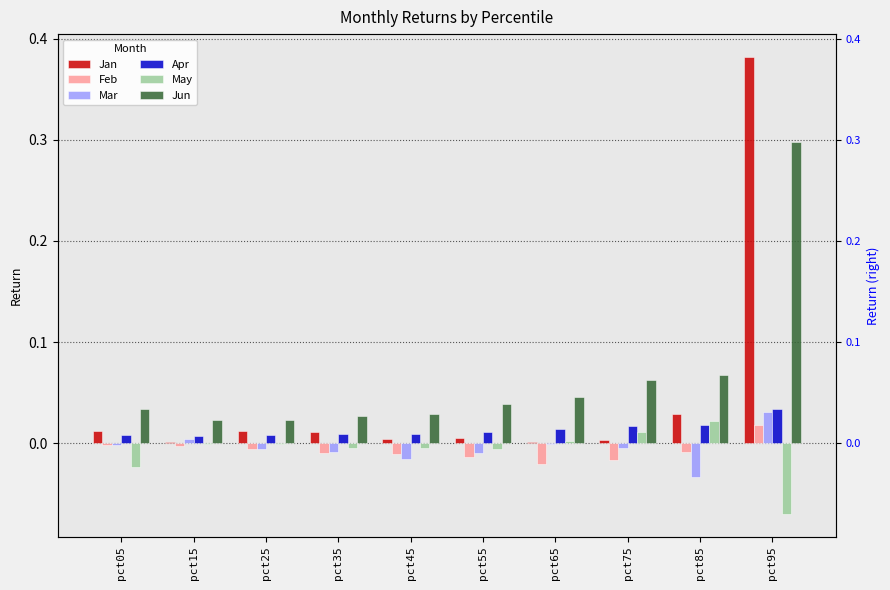

Between pct65 and pct75, which series saw the biggest shift?

Jun